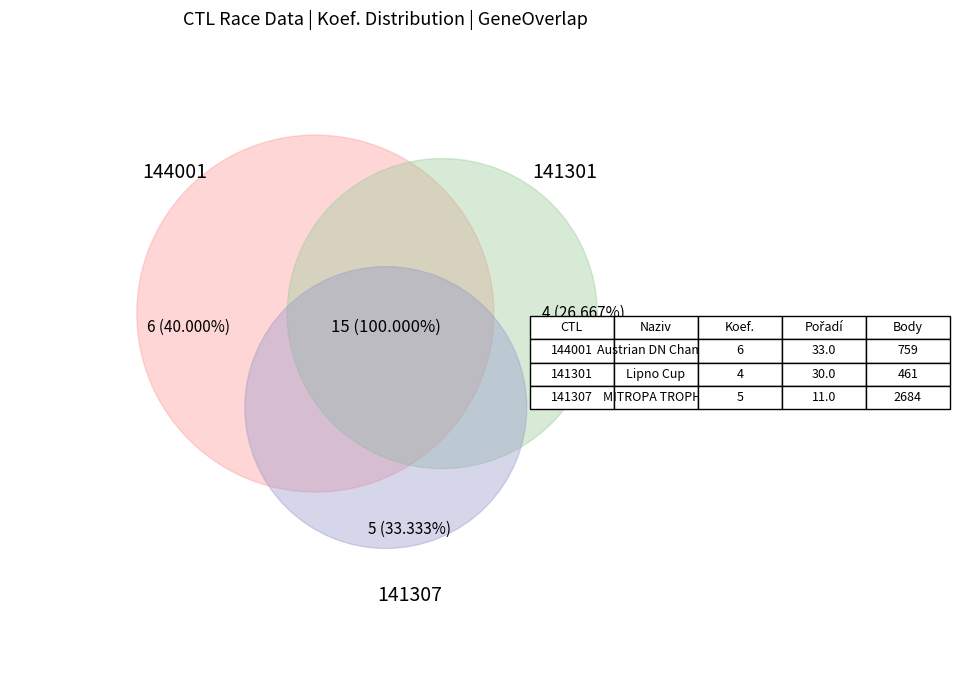

Is 141307 the majority of the pie?

No